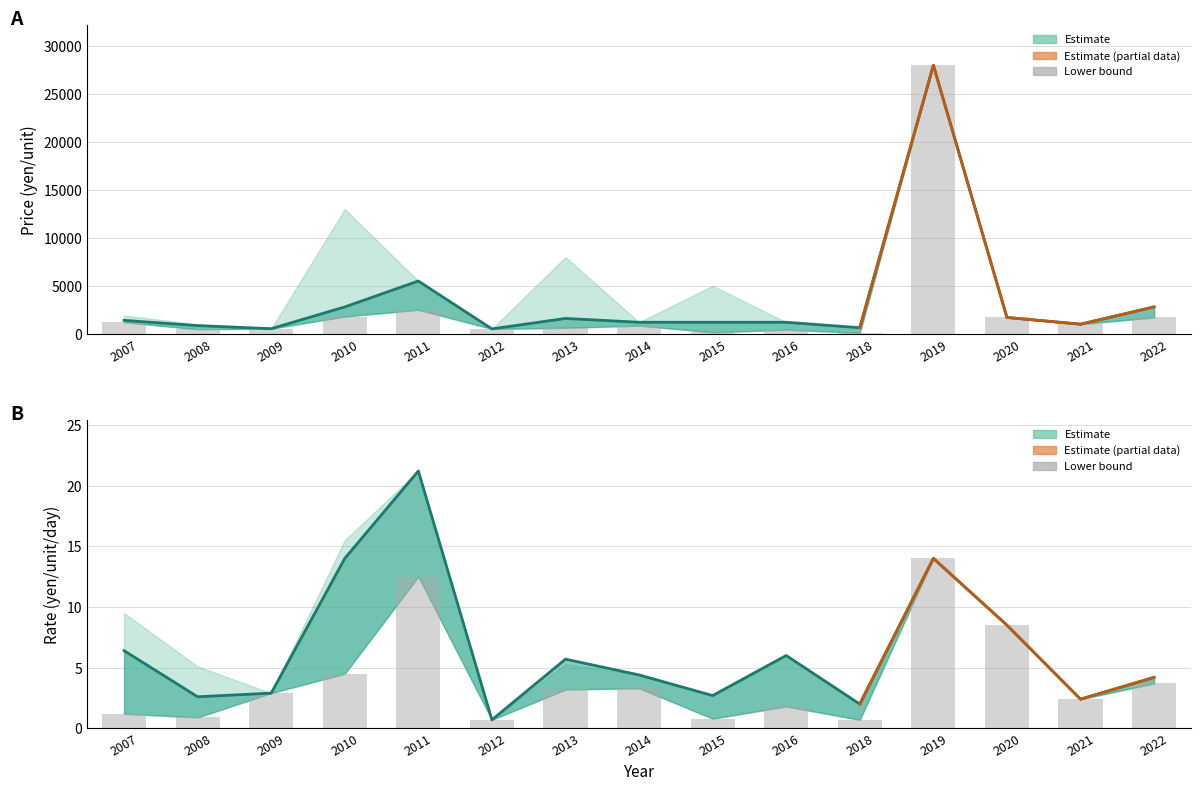

How many values exceed 2?

9